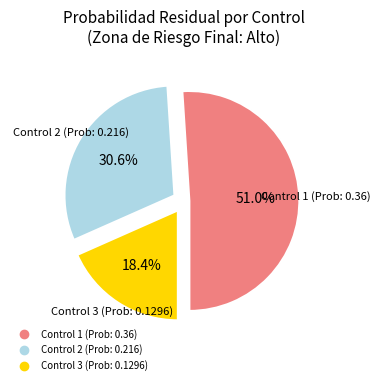

Is there a majority slice in this chart?

Yes